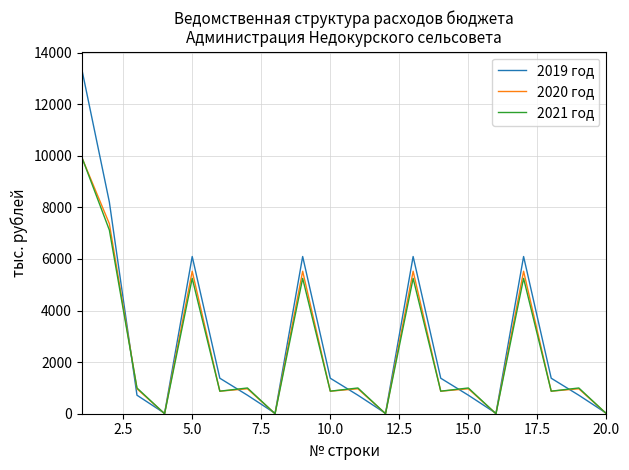

True or false: 2021 год and 2019 год cross at least once.

True